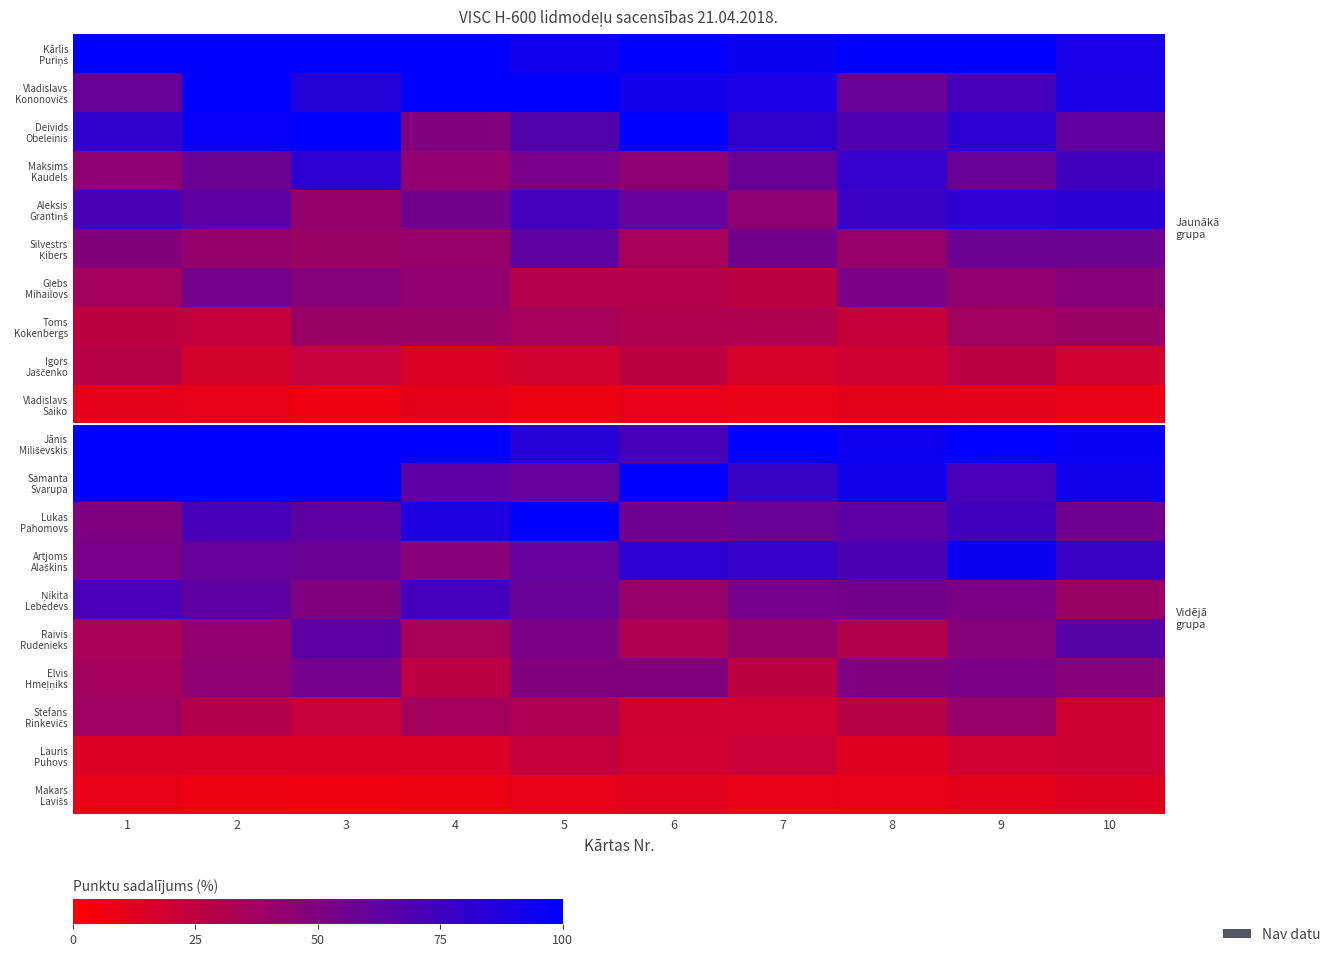

Which series has the largest total across all categories?

row_0